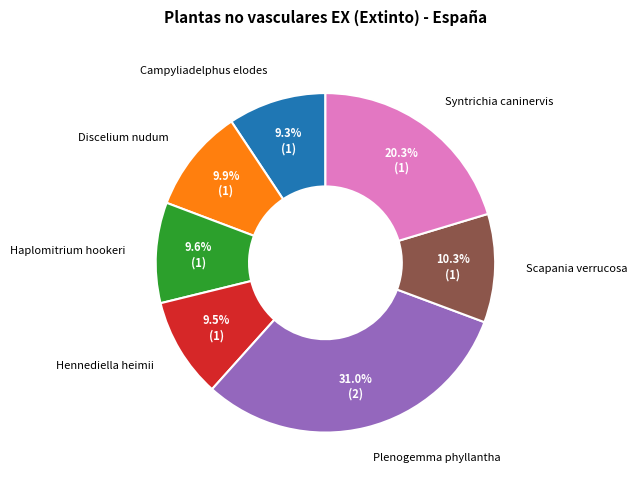

Approximately how many times larger is the value at Hennediella heimii compared to Haplomitrium hookeri?

1.0